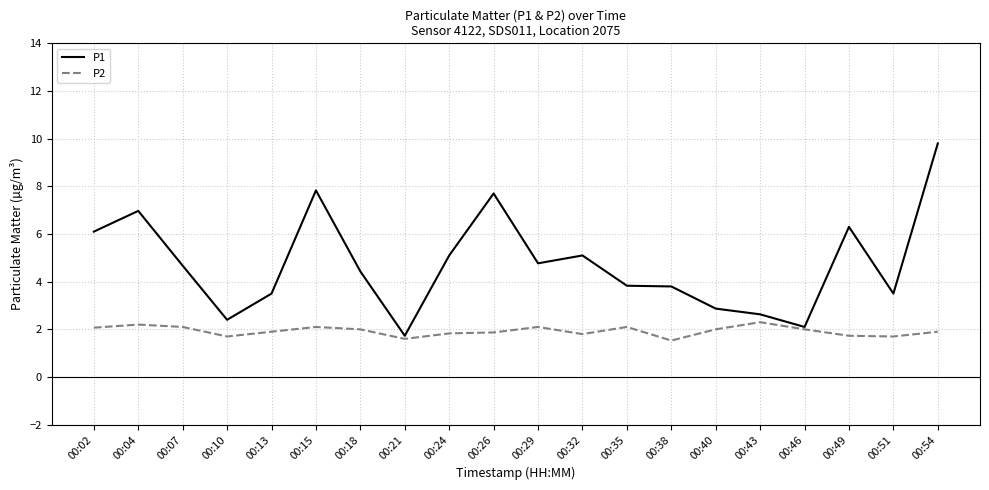

The value of P2 at 00:13 is 1.9. True or false?

True